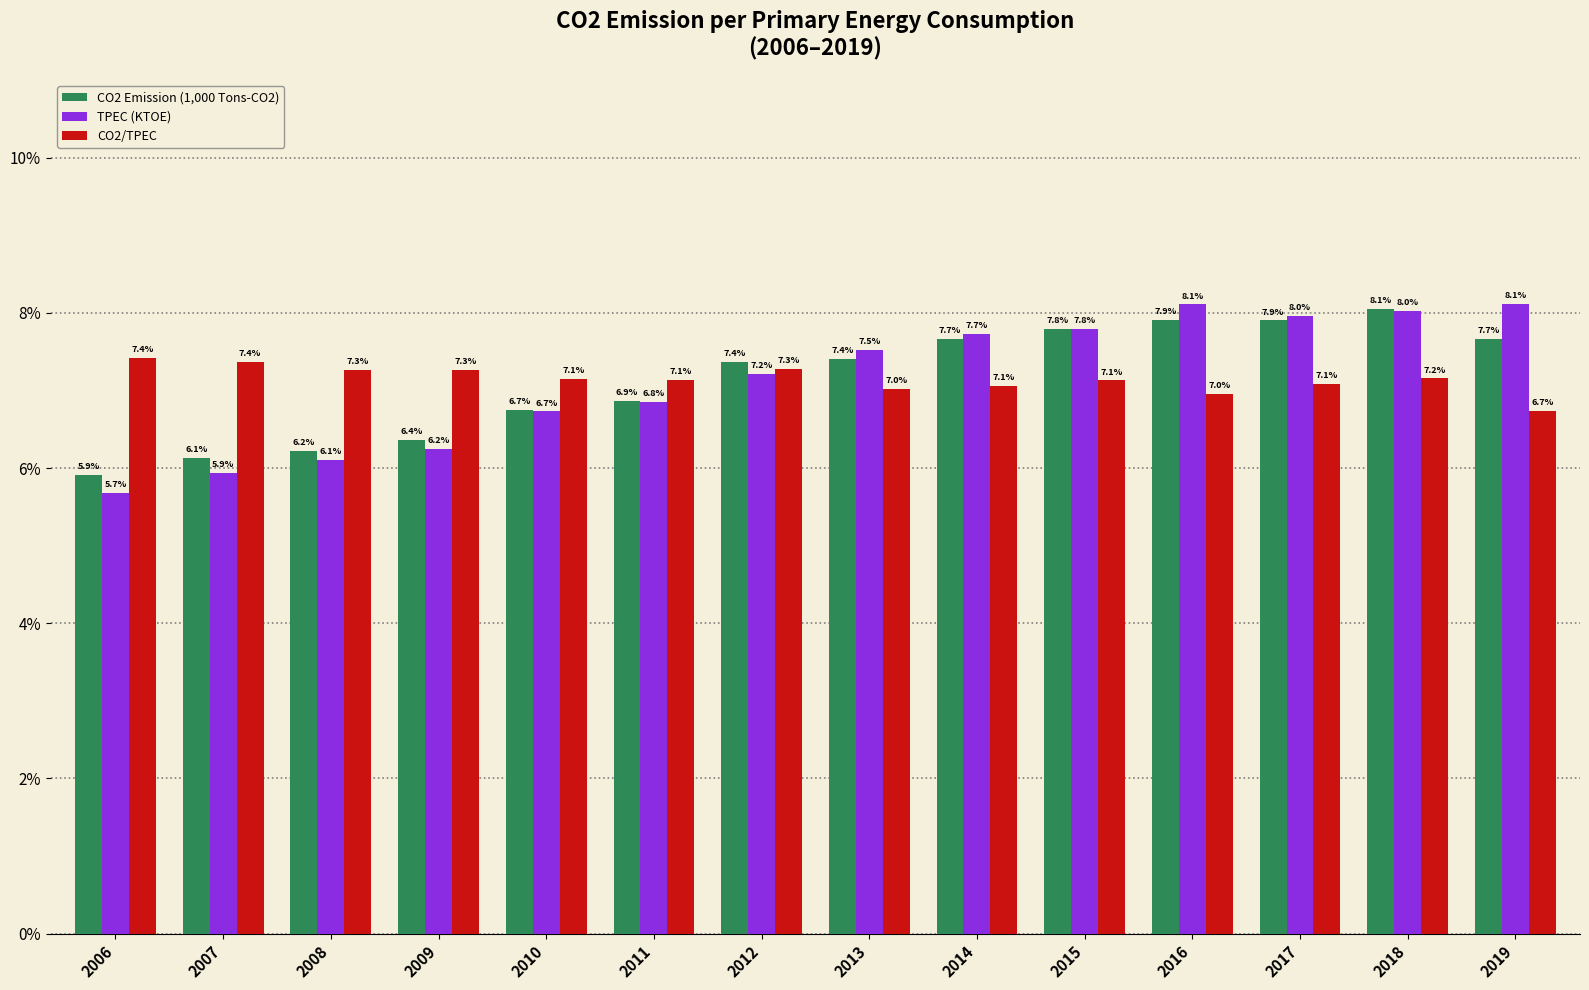

Which category has the highest value in the CO2 Emission (1,000 Tons-CO2) series?

2018